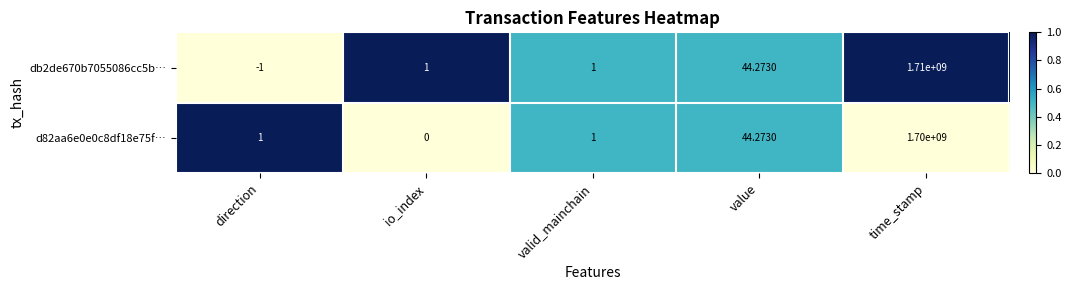

What is the maximum value shown in the chart?

1710000000.0